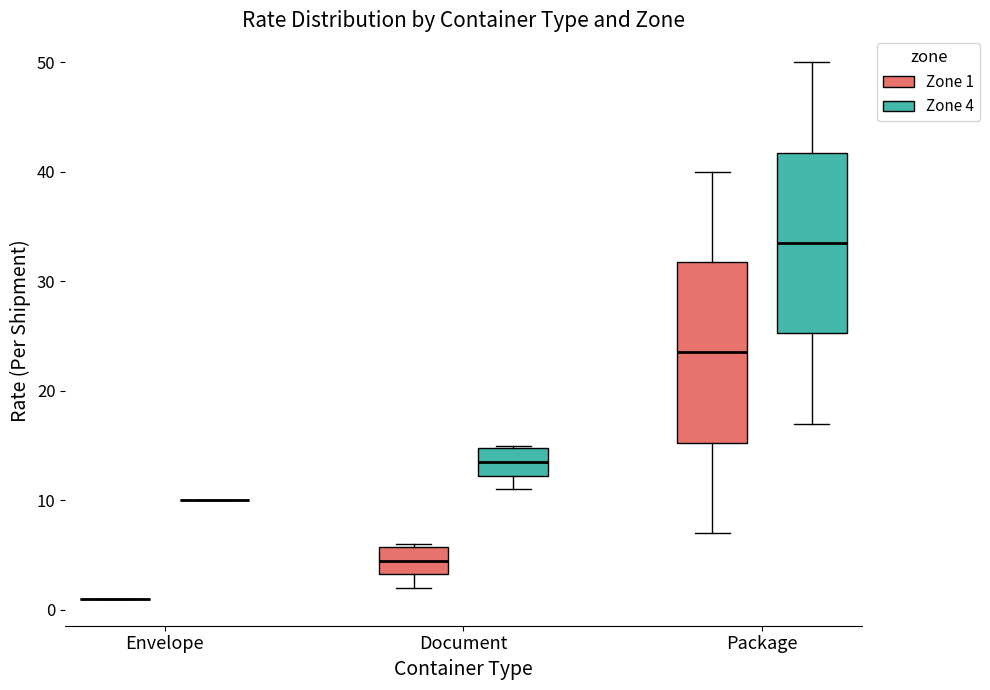

Where does the lower whisker of the box for Document (Zone 1) end on the y-axis? The values are not printed on the chart, so give them approximately, as read against the axis.

2